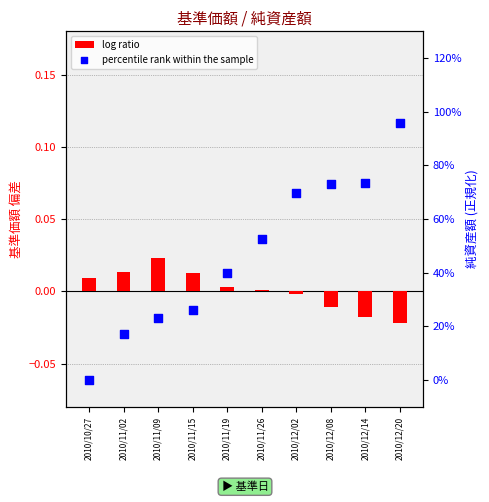

At which category is the sum across all series the highest?

2010/12/20